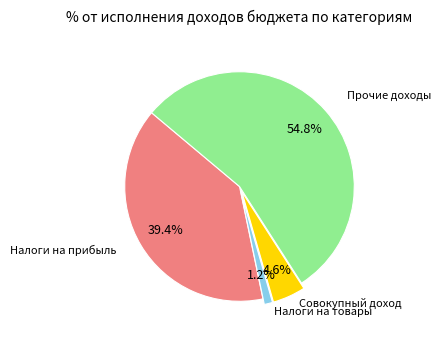

Is there a majority slice in this chart?

Yes